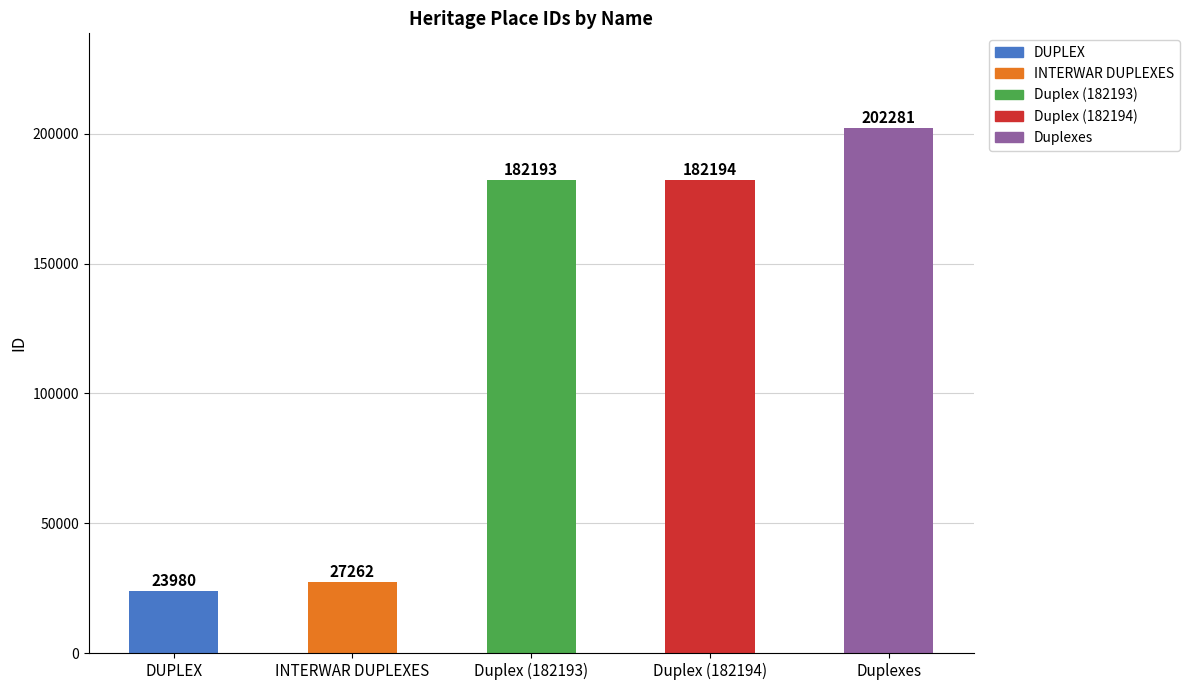

What is the label of the 3rd bar from the left?

Duplex (182193)